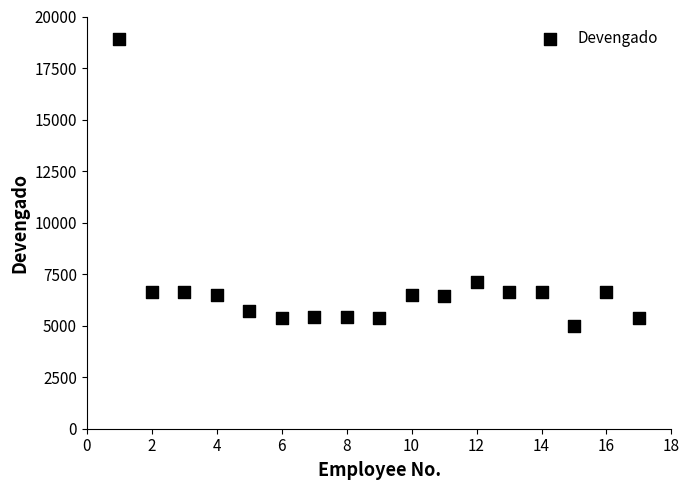

What Y value in the scatter plot is closest to 11960?

7129